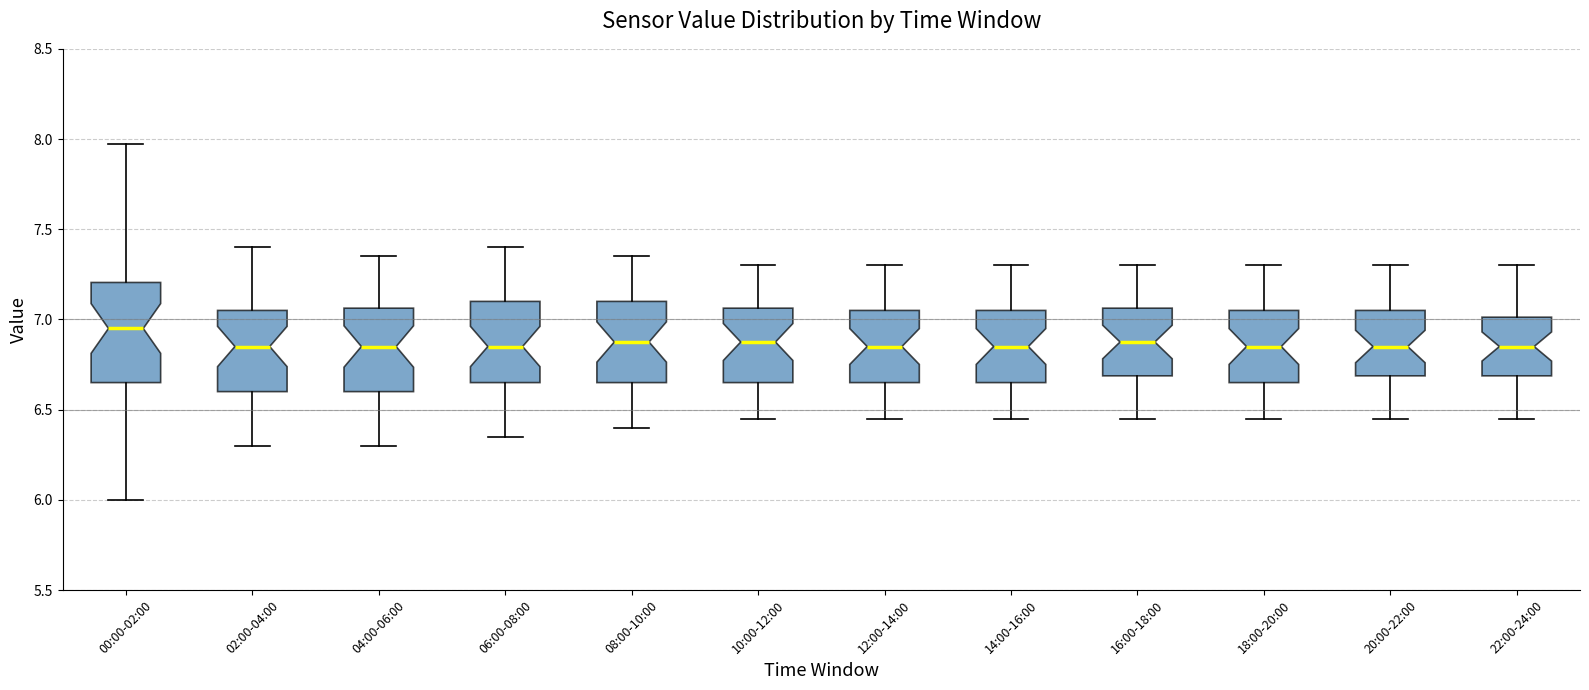

Which box is the tallest, from its lower edge to its upper edge?

00:00-02:00